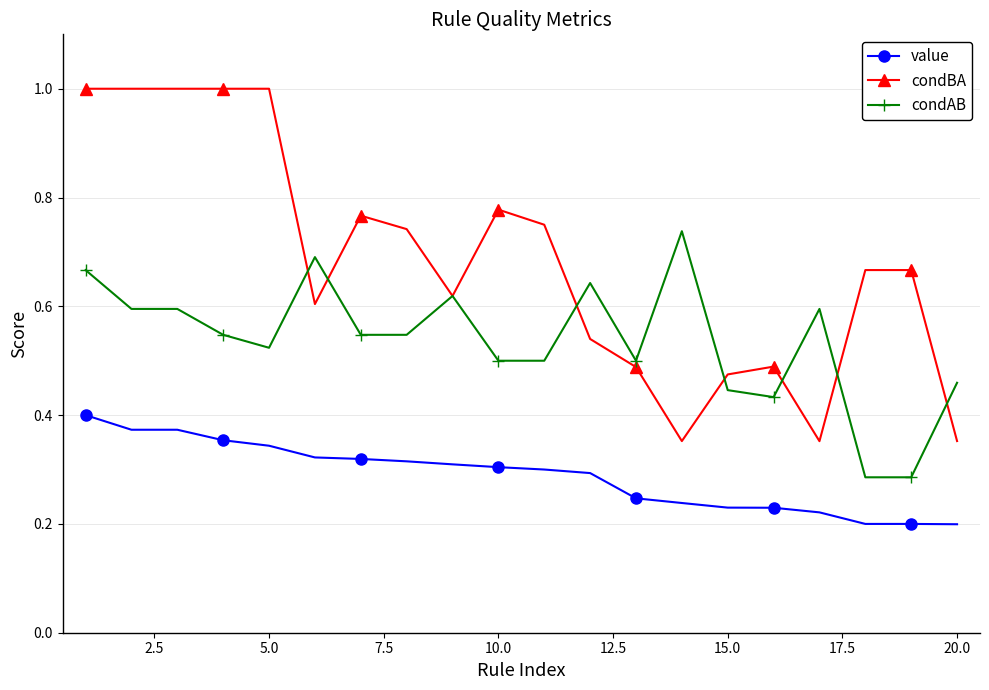

Which series ends up on top after the final intersection of condAB and condBA?

condAB